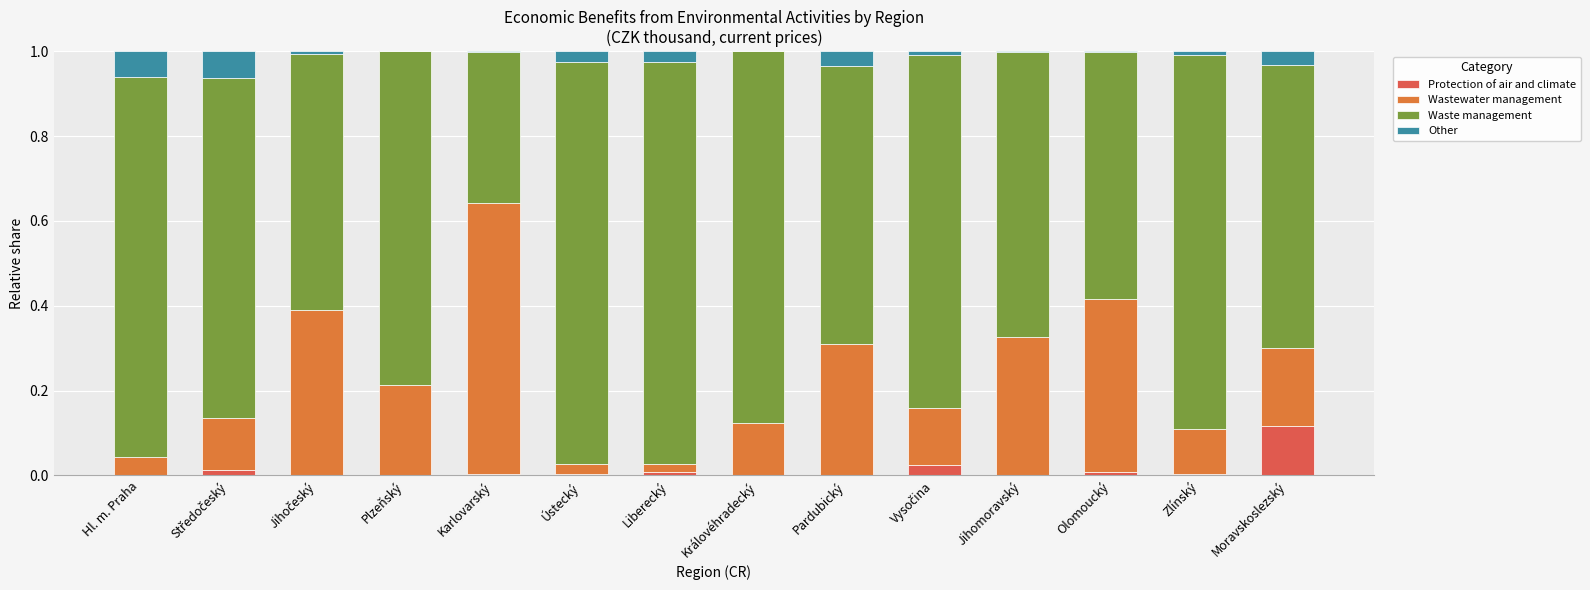

Are the bars horizontal?

No